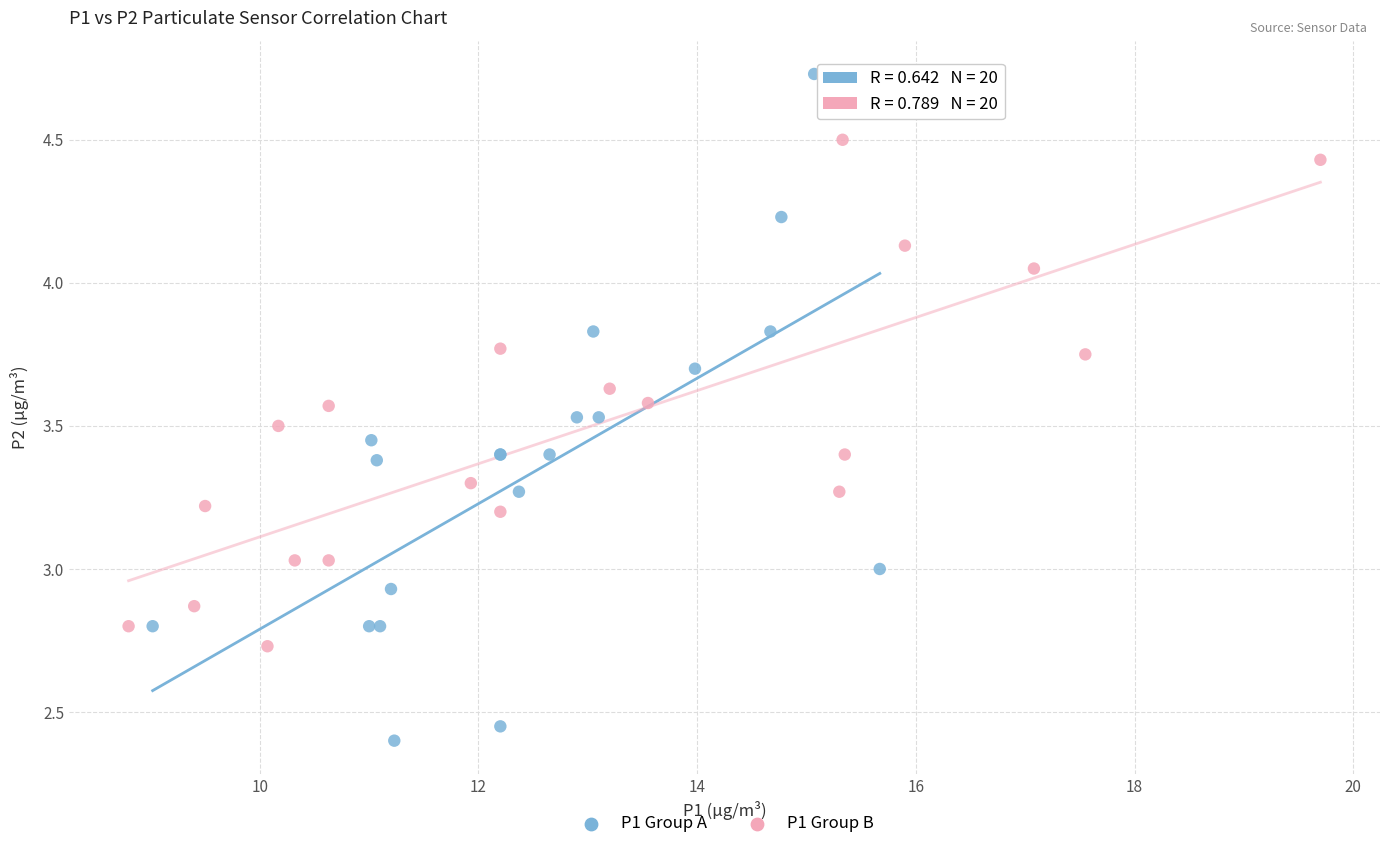

Which series reaches the minimum Y coordinate?

P1 Group A